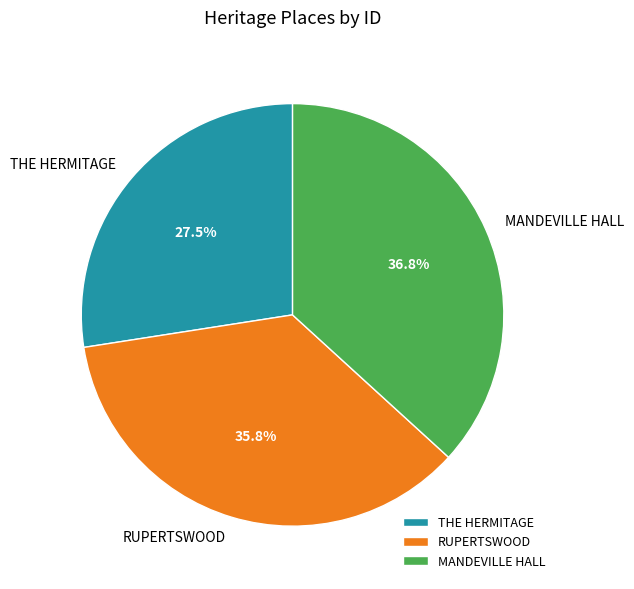

Which slice is the largest?

MANDEVILLE HALL